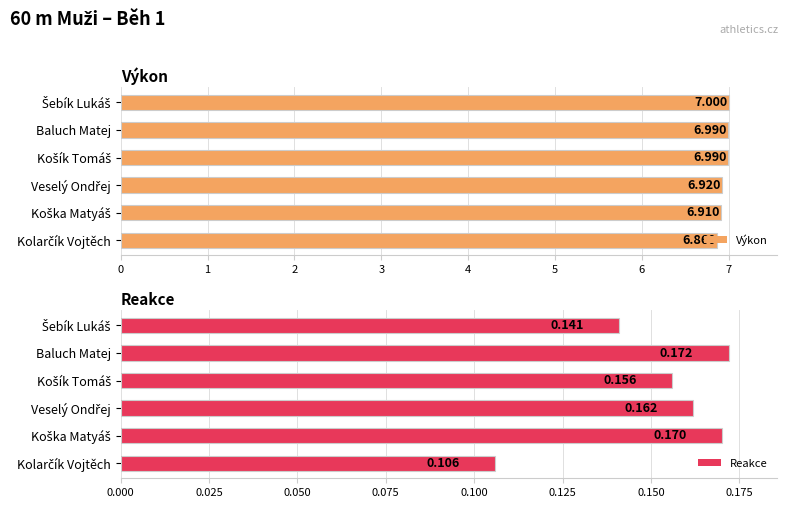

At which label does Reakce reach its peak?

Baluch Matej